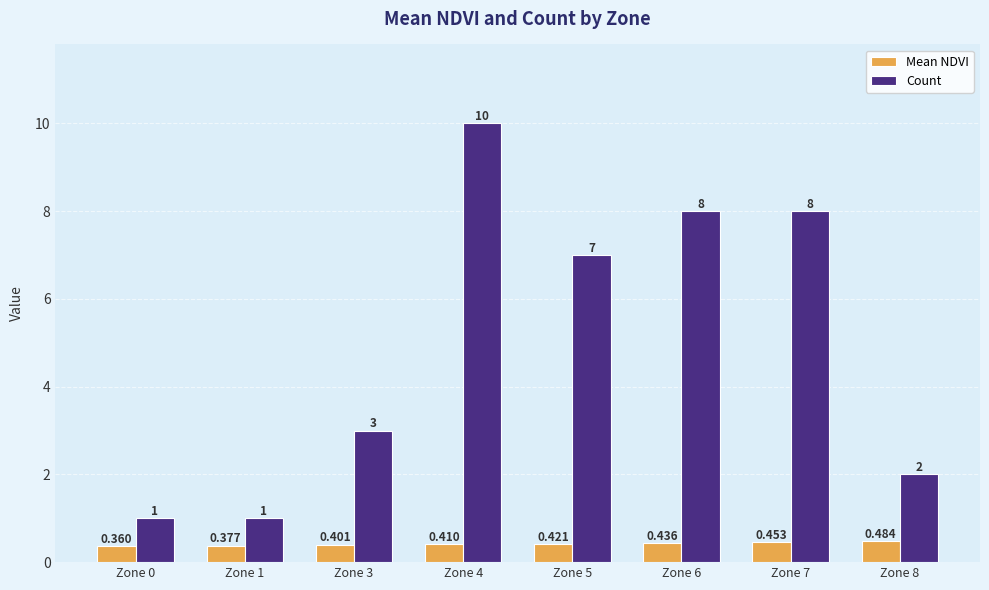

What is the spread (max minus min) of values at Zone 0?

0.6